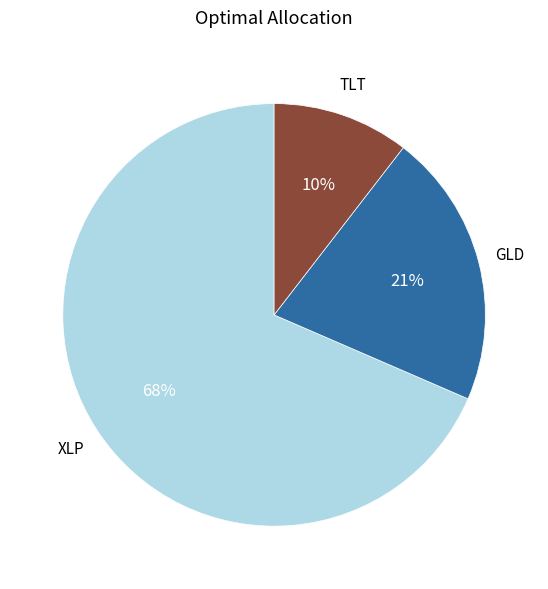

To the nearest percent, what portion does TLT represent?

10%